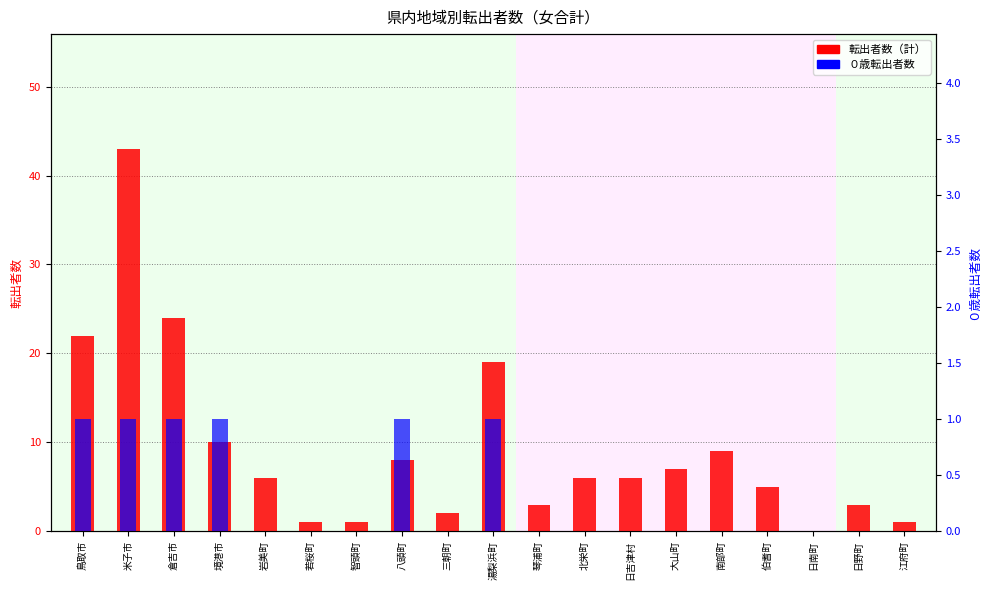

The value of ０歳 at 湯梨浜町 is 1. True or false?

True